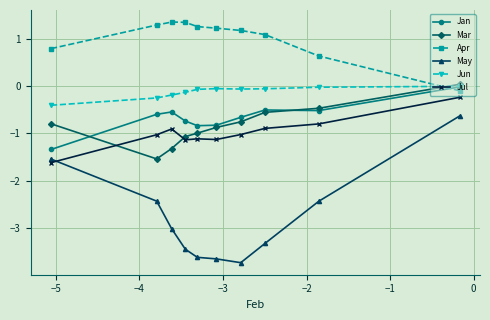

True or false: Jul has more than 0 points higher than both neighbors.

True